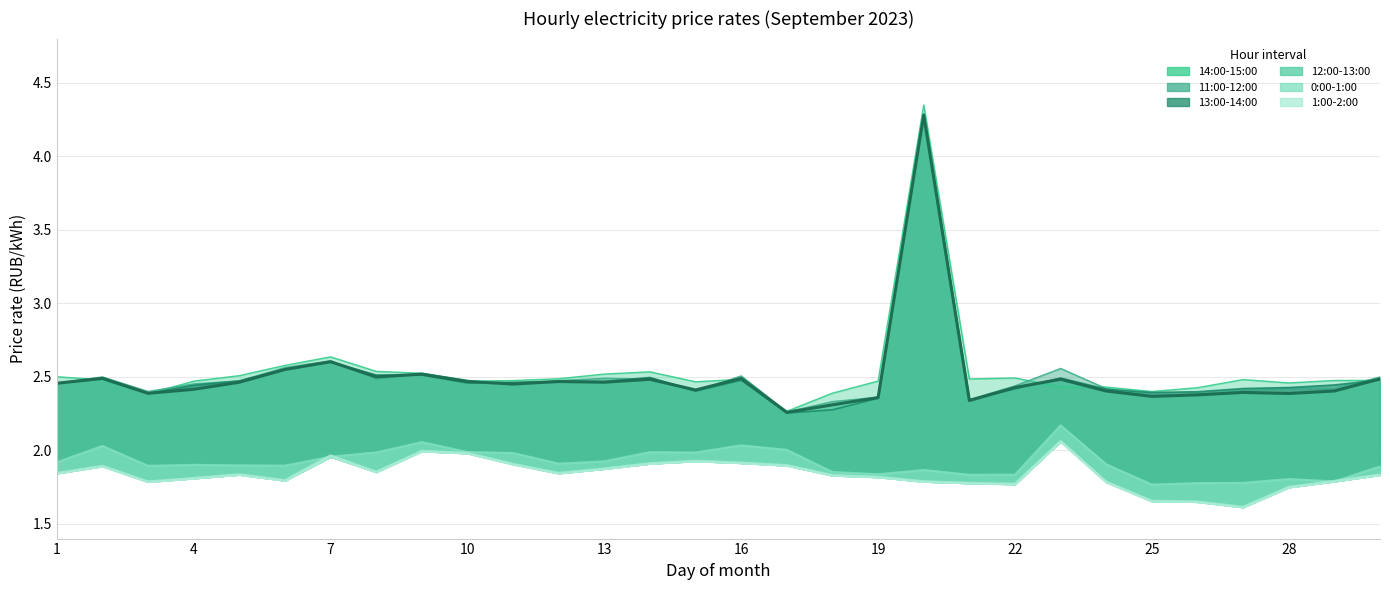

Which label corresponds to the smallest value in the chart?

27